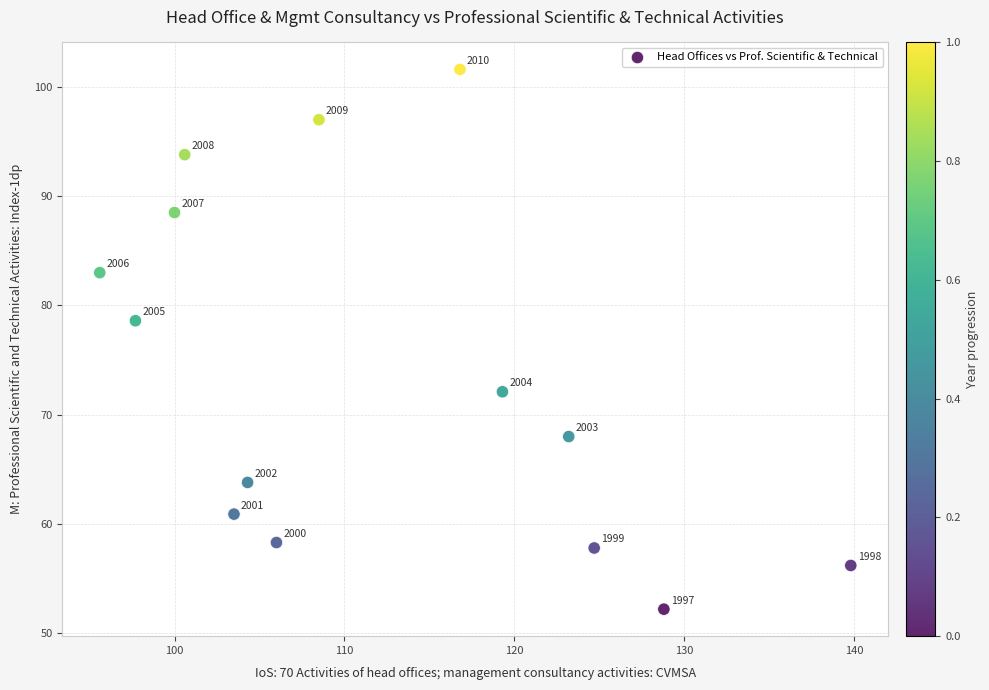

What Y value in the scatter plot is closest to 76?

78.6